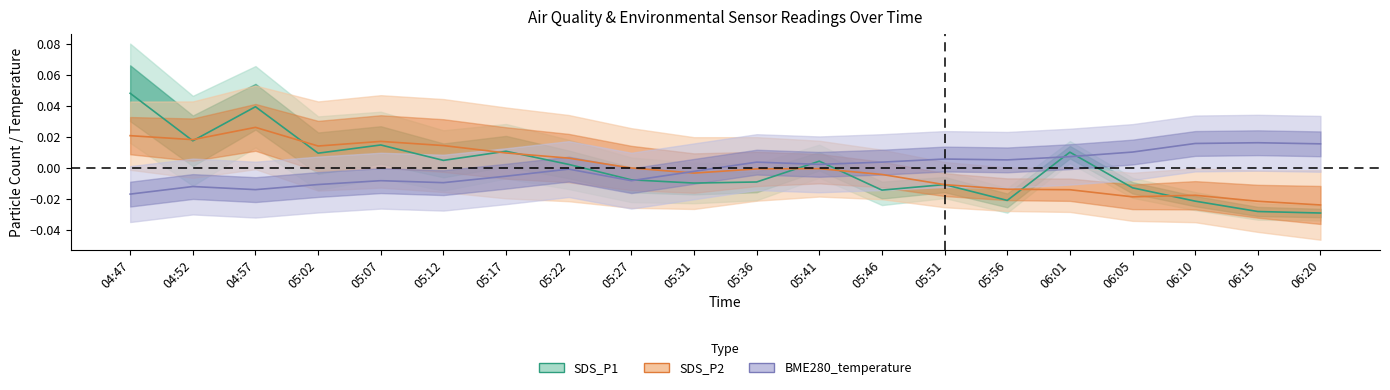

Which series changed the most between 06:01 and 06:10?

SDS_P1